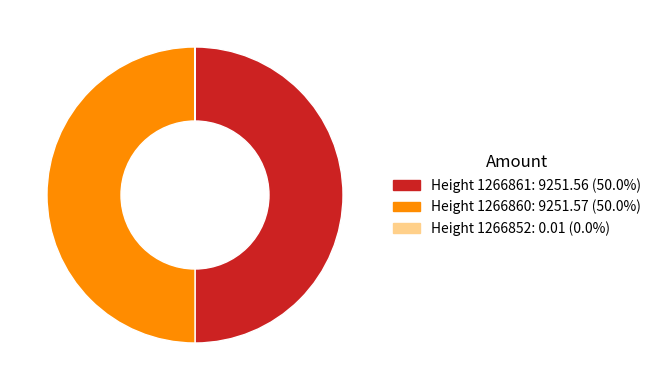

Approximately how many times larger is the value at Height 1266860 compared to Height 1266861?

1.0